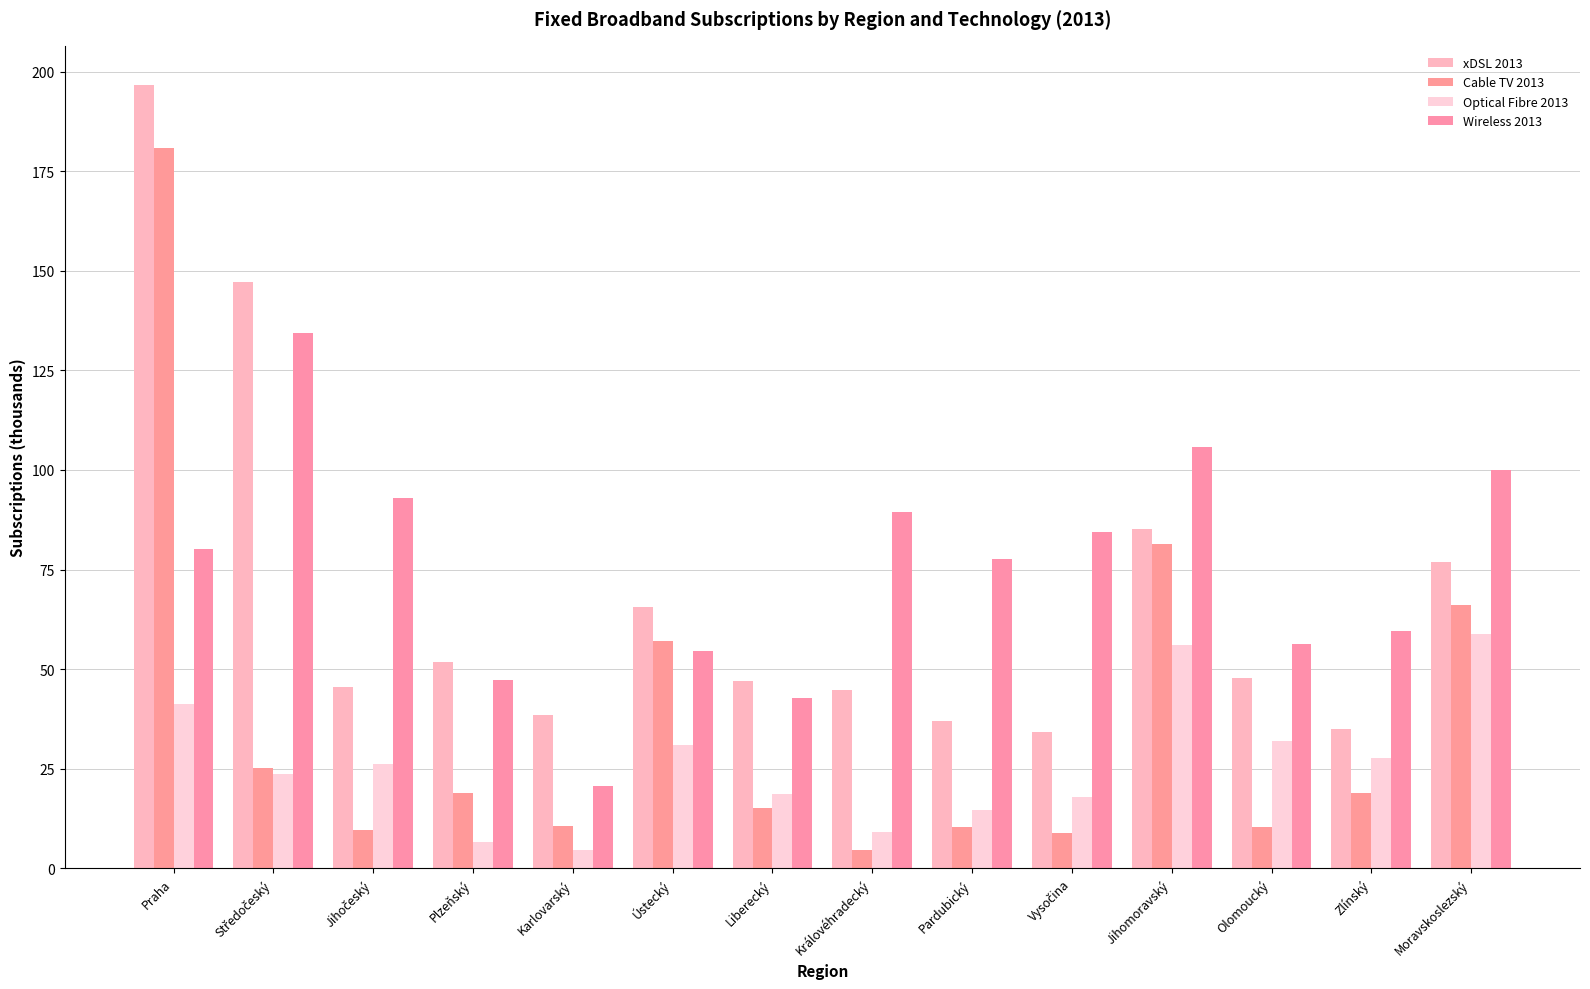

How many values in the Optical Fibre 2013 series exceed 26?

7